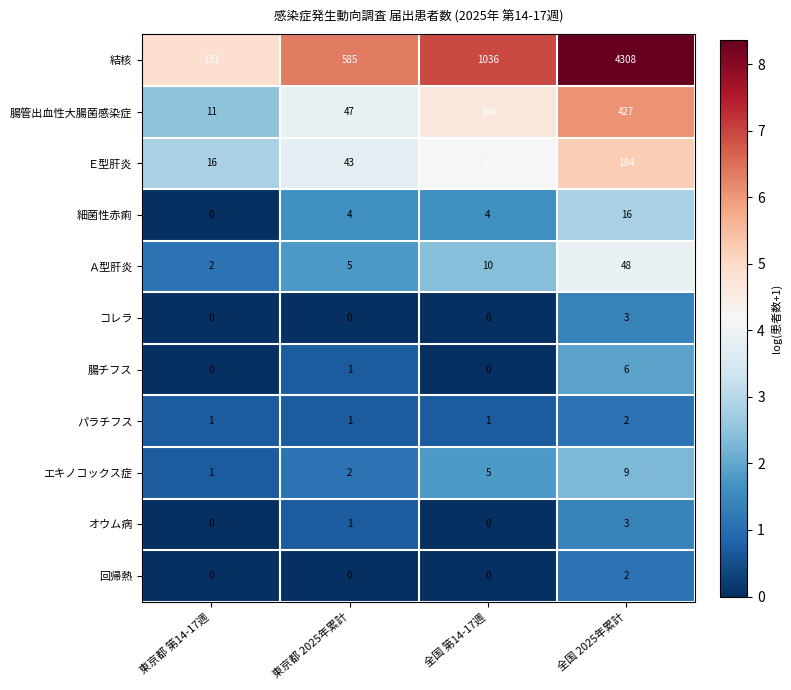

Rank the categories by 腸管出血性大腸菌感染症 value from lowest to highest.

東京都 第14-17週, 東京都 2025年累計, 全国 第14-17週, 全国 2025年累計